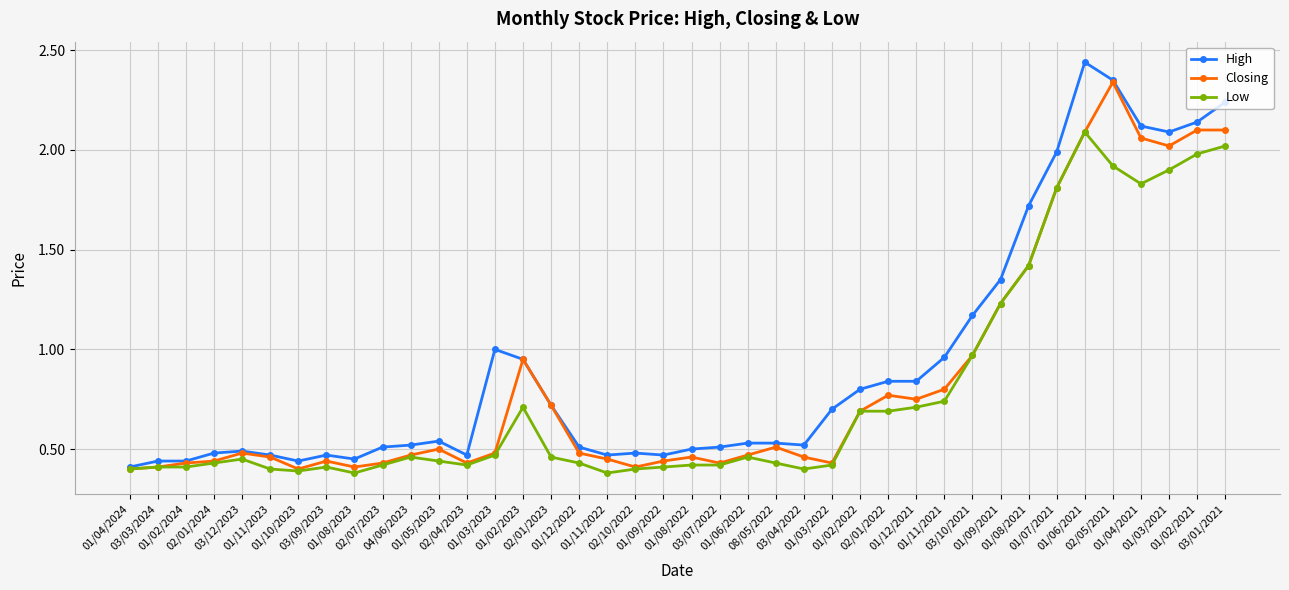

At how many categories does at least one series exceed 0?

40